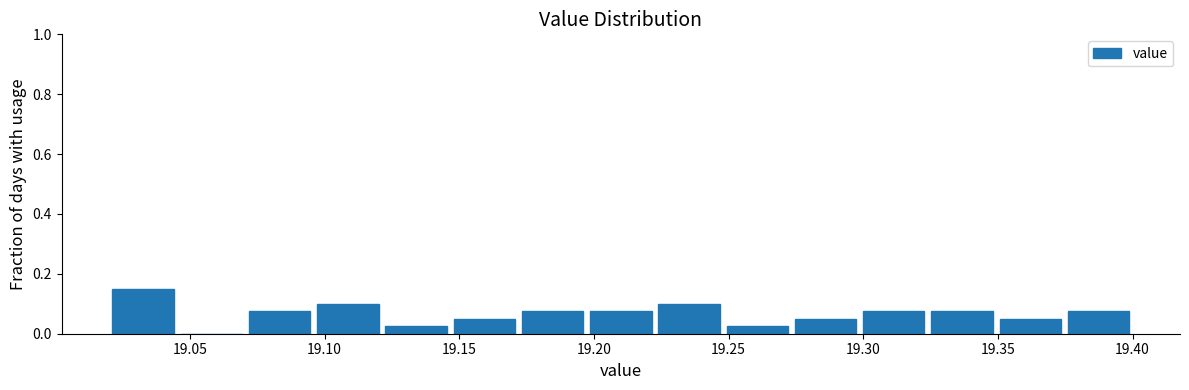

What is the height of the bar covering 19.375 to 19.400 on the x-axis? Neither the bar edges nor the heights are printed on the chart, so give them approximately, as read against the axes.

0.08